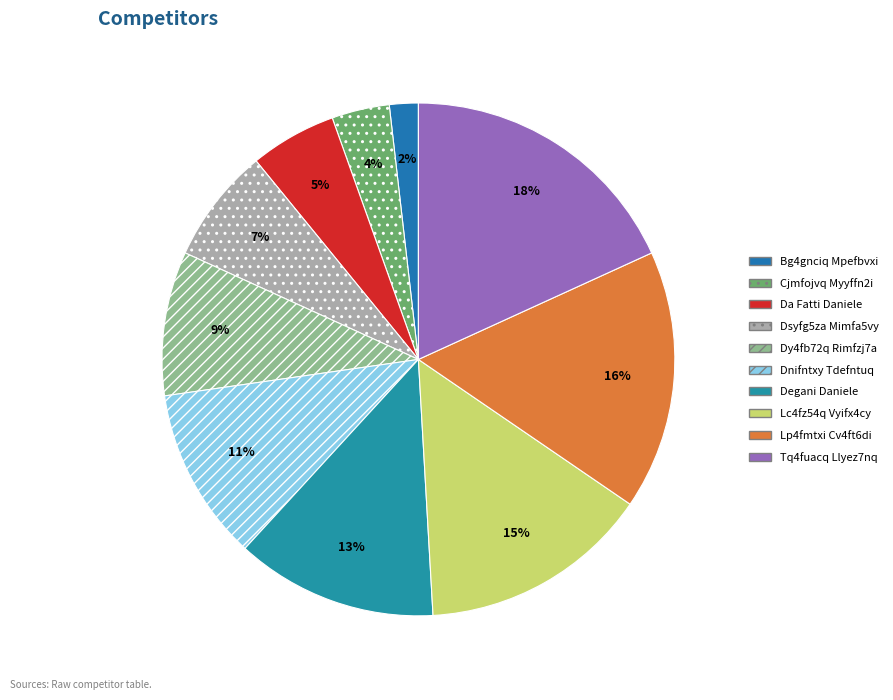

How many slices are in this pie chart?

10